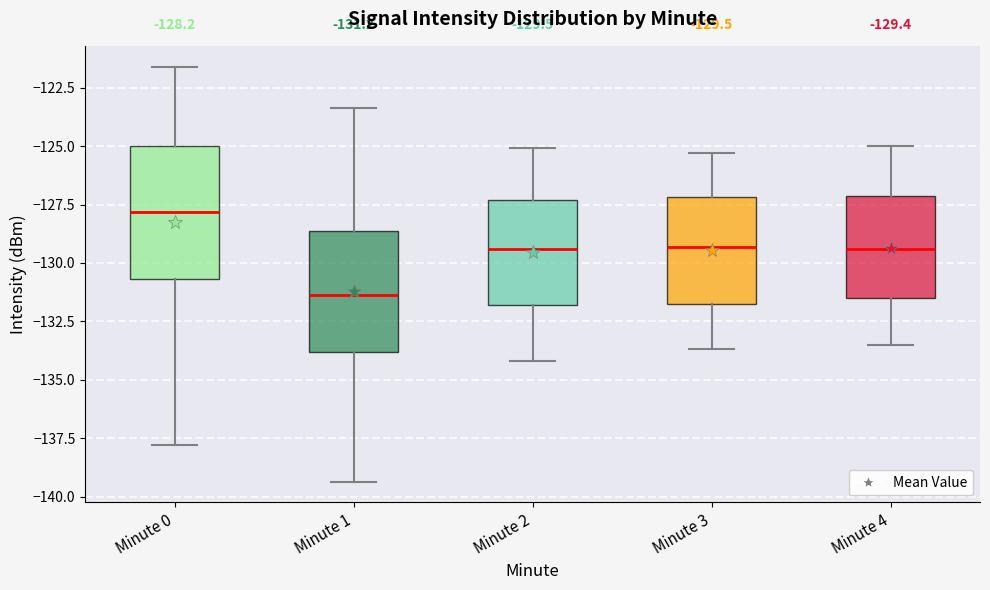

Which box's median line is the lowest?

Minute 1